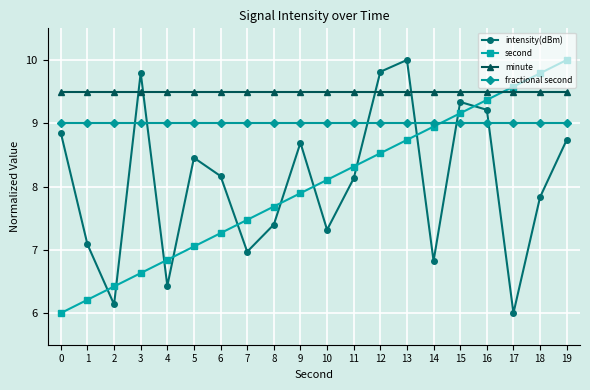

What is the difference between the maximum and minimum values in the intensity(dBm) series?

4.0